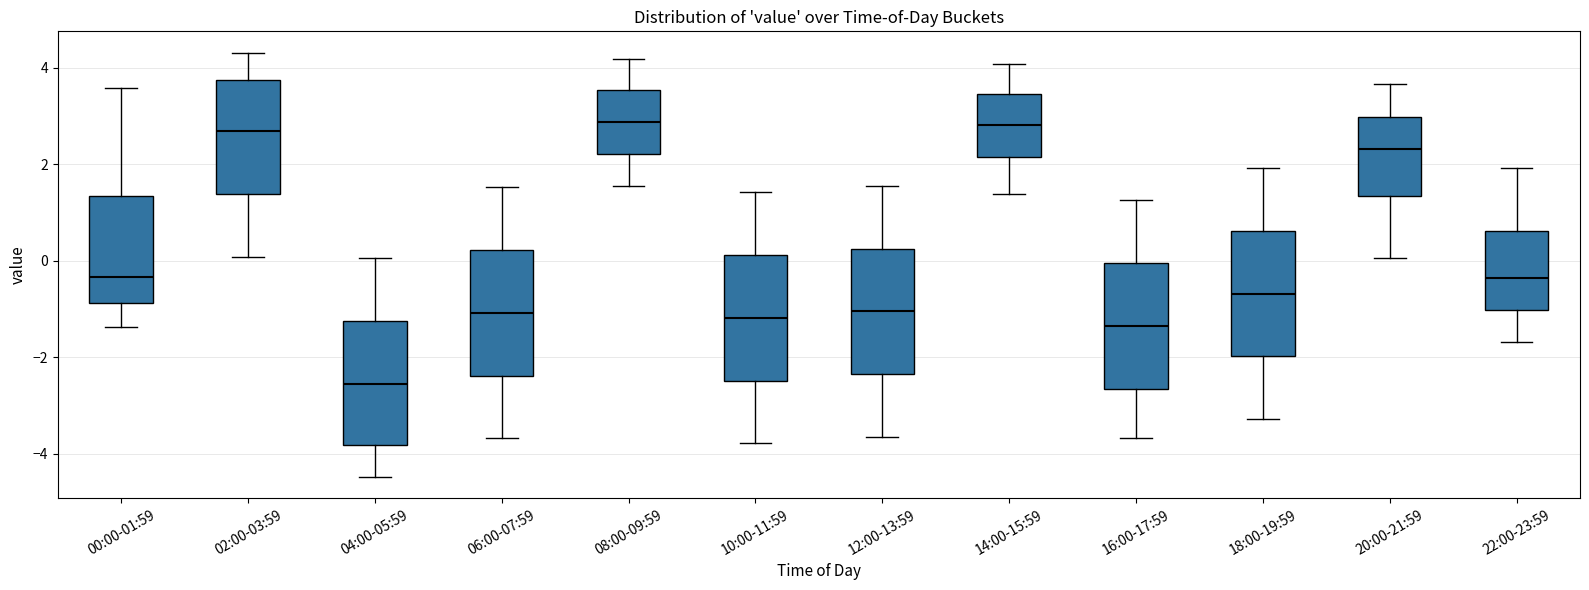

Reading left to right, transcribe this box plot: for each box, give where its median line is, the range the box spans, and where its two whiskers end, as read against the y-axis. The values are not printed on the chart, so give them approximately, as read against the axis.

00:00-01:59: median -0.4, box -0.8 to 1.4, whiskers -1.4 to 3.6
02:00-03:59: median 2.6, box 1.4 to 3.8, whiskers 0.0 to 4.4
04:00-05:59: median -2.6, box -3.8 to -1.2, whiskers -4.4 to 0.0
06:00-07:59: median -1.0, box -2.4 to 0.2, whiskers -3.6 to 1.6
08:00-09:59: median 2.8, box 2.2 to 3.6, whiskers 1.6 to 4.2
10:00-11:59: median -1.2, box -2.4 to 0.2, whiskers -3.8 to 1.4
12:00-13:59: median -1.0, box -2.4 to 0.2, whiskers -3.6 to 1.6
14:00-15:59: median 2.8, box 2.2 to 3.4, whiskers 1.4 to 4.0
16:00-17:59: median -1.4, box -2.6 to 0.0, whiskers -3.6 to 1.2
18:00-19:59: median -0.6, box -2.0 to 0.6, whiskers -3.2 to 2.0
20:00-21:59: median 2.4, box 1.4 to 3.0, whiskers 0.0 to 3.6
22:00-23:59: median -0.4, box -1.0 to 0.6, whiskers -1.6 to 2.0